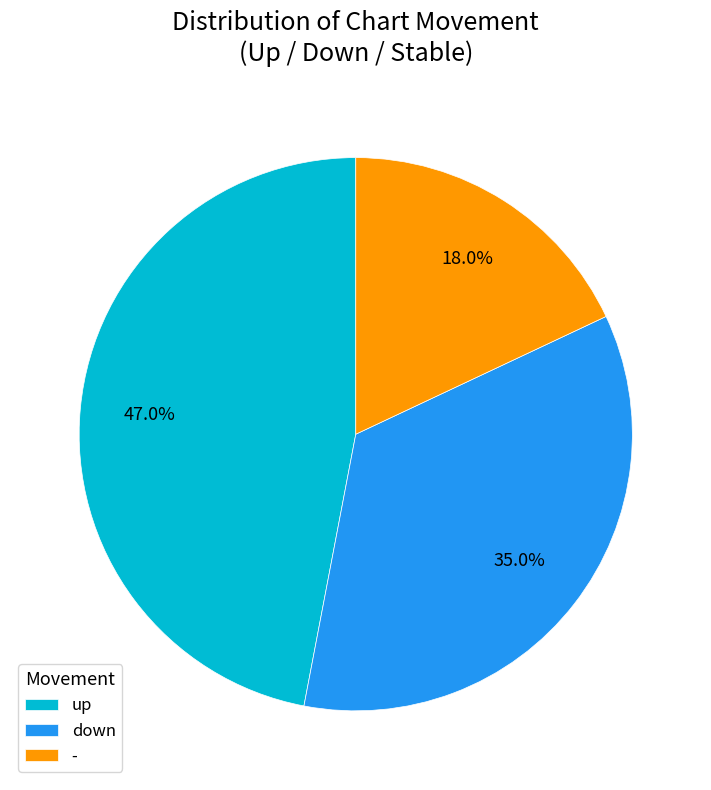

Which category has the smallest portion of the pie?

-